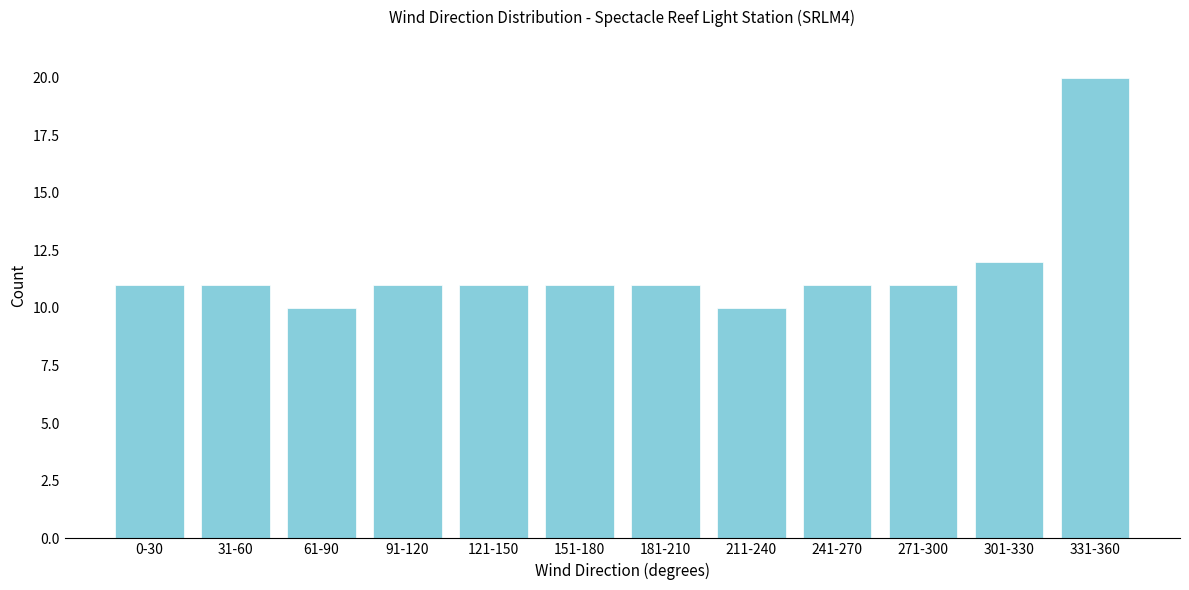

Reading right to left, transcribe all the data shown in this chart.

331-360=20	301-330=12	271-300=11	241-270=11	211-240=10	181-210=11	151-180=11	121-150=11	91-120=11	61-90=10	31-60=11	0-30=11